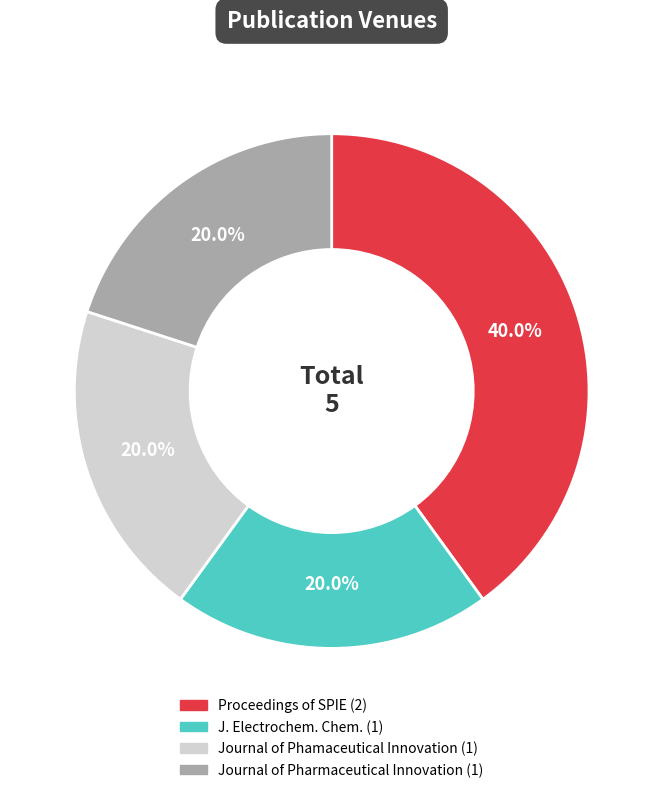

Is it true that Proceedings of SPIE is 34% of the pie?

False